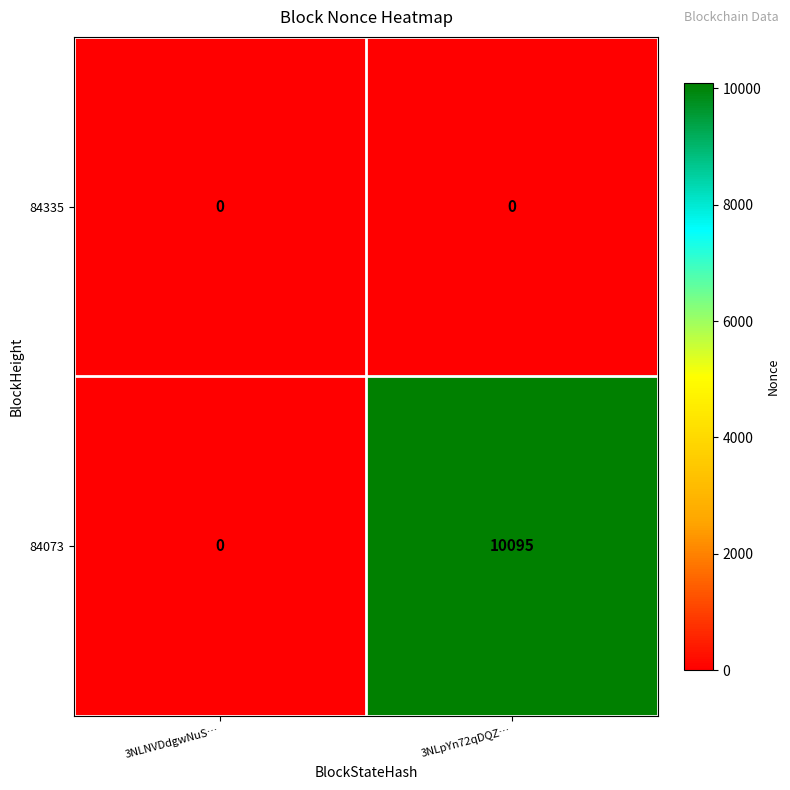

Reading right to left, what are all the values shown in this chart?

84335: 3NLpYn72qDQZ…=0	3NLNVDdgwNuS…=0
84073: 3NLpYn72qDQZ…=10095	3NLNVDdgwNuS…=0